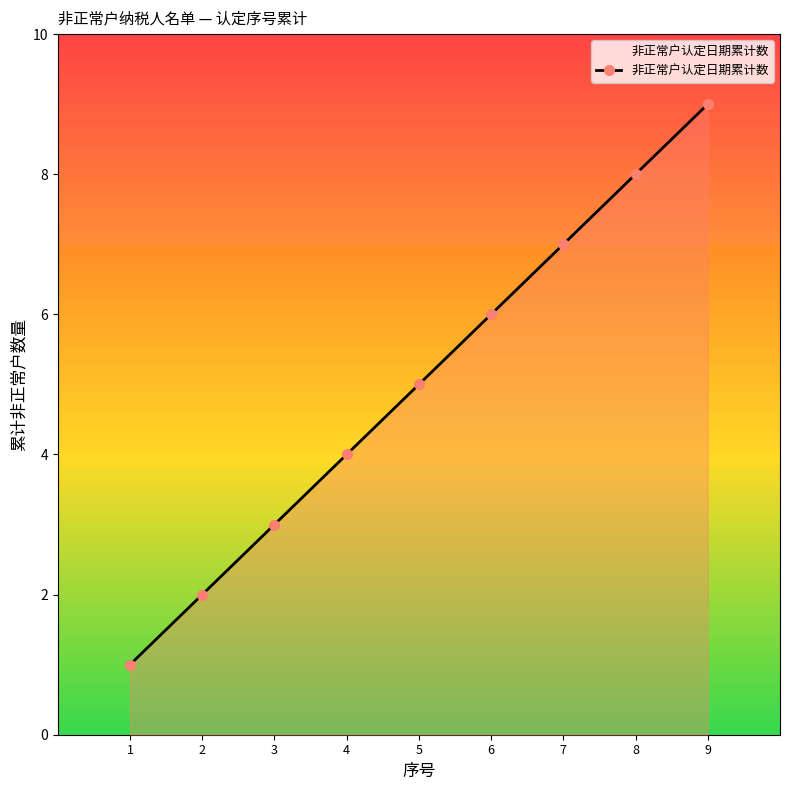

What is the value of the 8th point from the left?

8